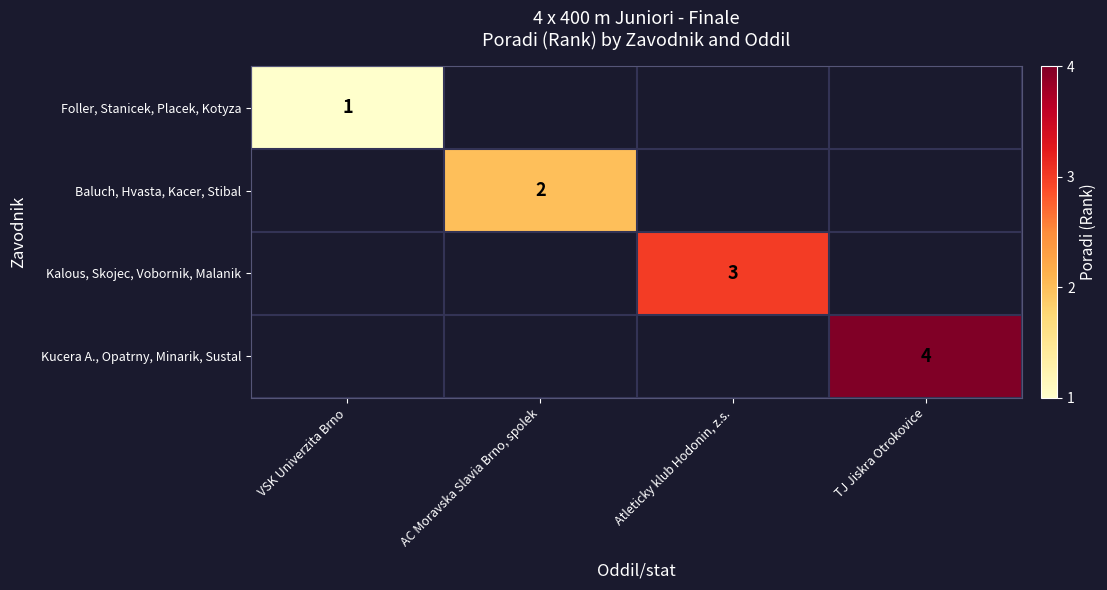

List the series in order of their overall mean, lowest first.

Foller, Stanicek, Placek, Kotyza, Baluch, Hvasta, Kacer, Stibal, Kalous, Skojec, Vobornik, Malanik, Kucera A., Opatrny, Minarik, Sustal